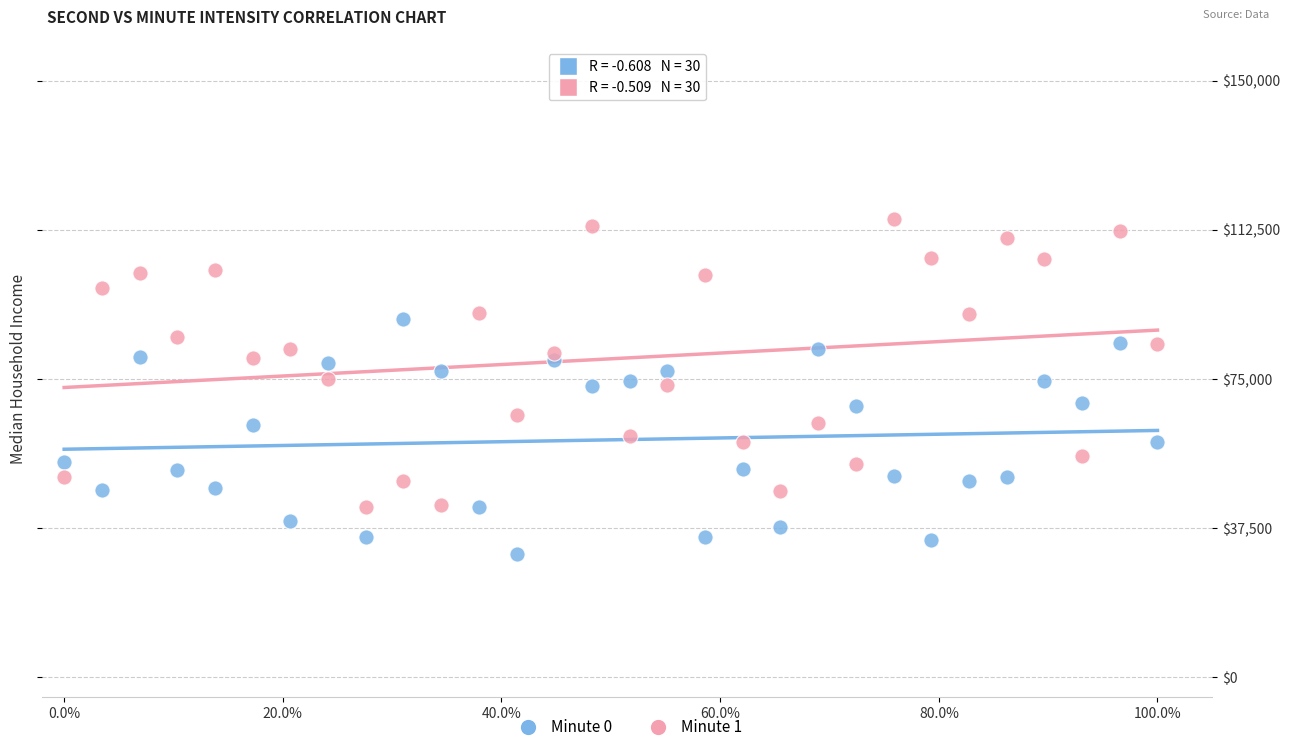

What are all the series names shown in the legend?

Minute 0, Minute 1